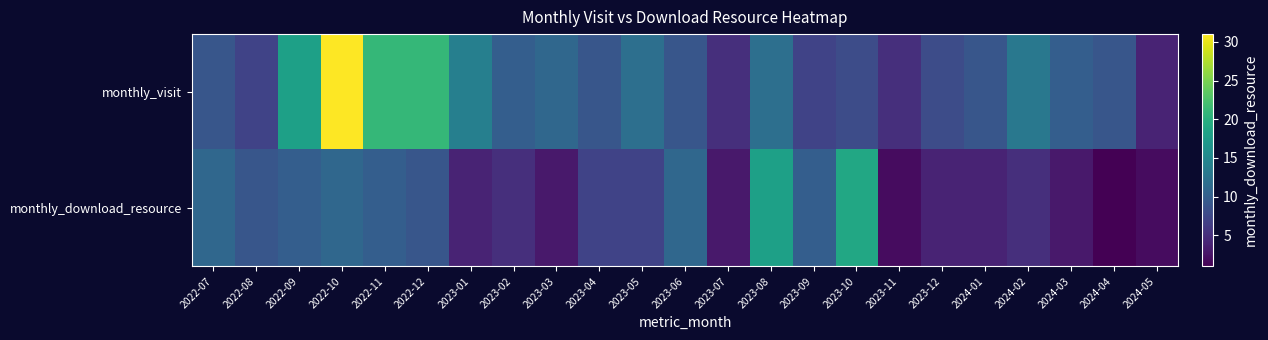

At which category is the sum across all series the highest?

2022-10